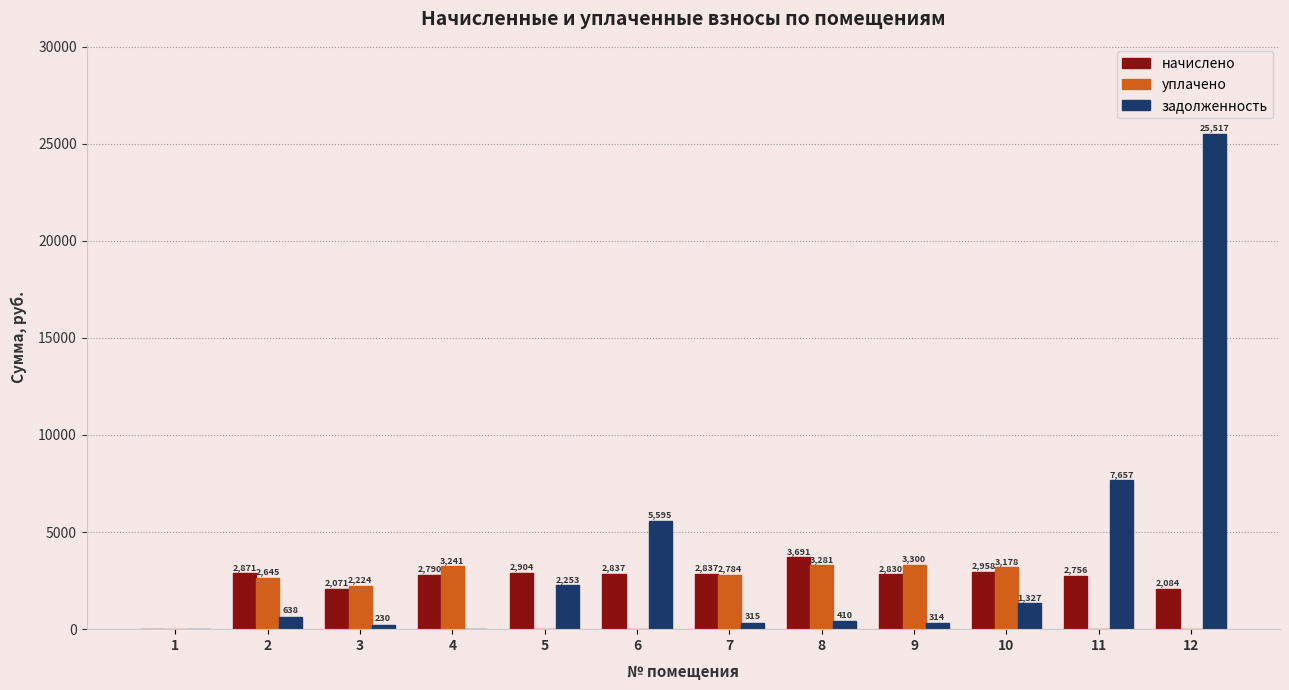

What is the maximum value shown in the chart?

25517.0